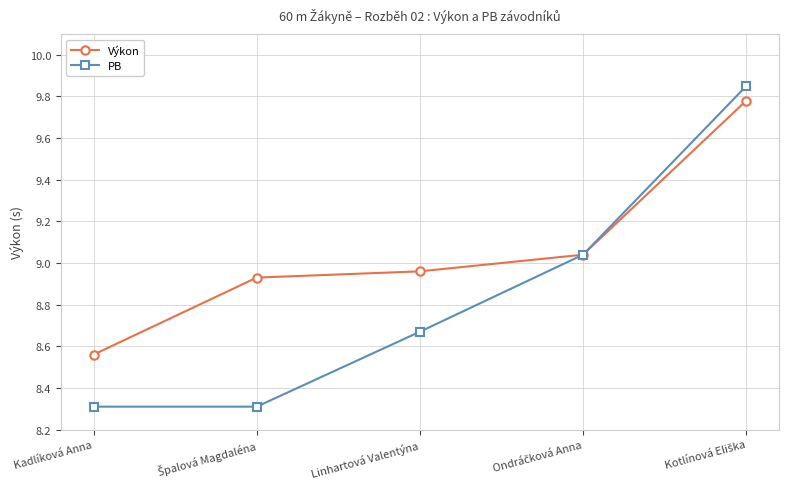

Which series has the widest spread of values?

PB